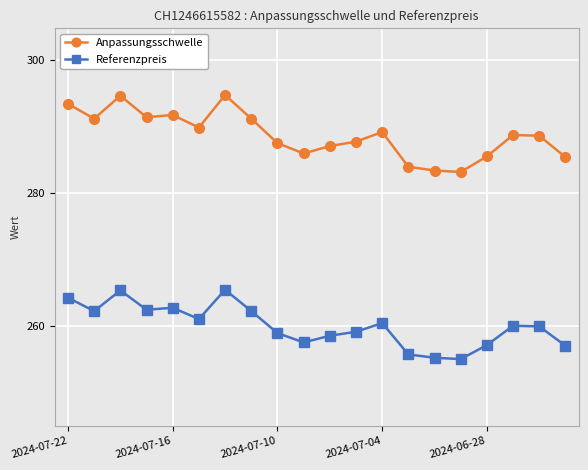

True or false: Anpassungsschwelle has more than 0 interior local peaks.

True